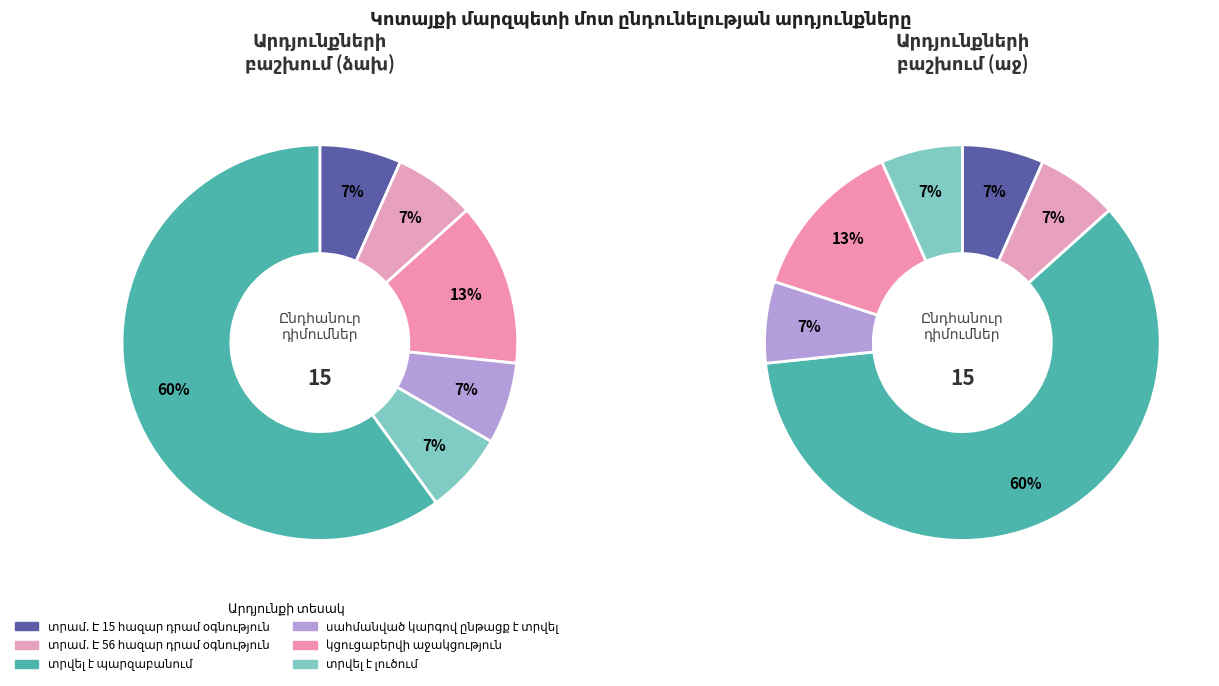

Rank the categories by value from highest to lowest.

տրվել է պարզաբանում, կցուցաբերվի աջակցություն, տրամ. Է 15 հազար դրամ օգնություն, տրամ. Է 56 հազար դրամ օգնություն, սահմանված կարգով ընթացք է տրվել, տրվել է լուծում